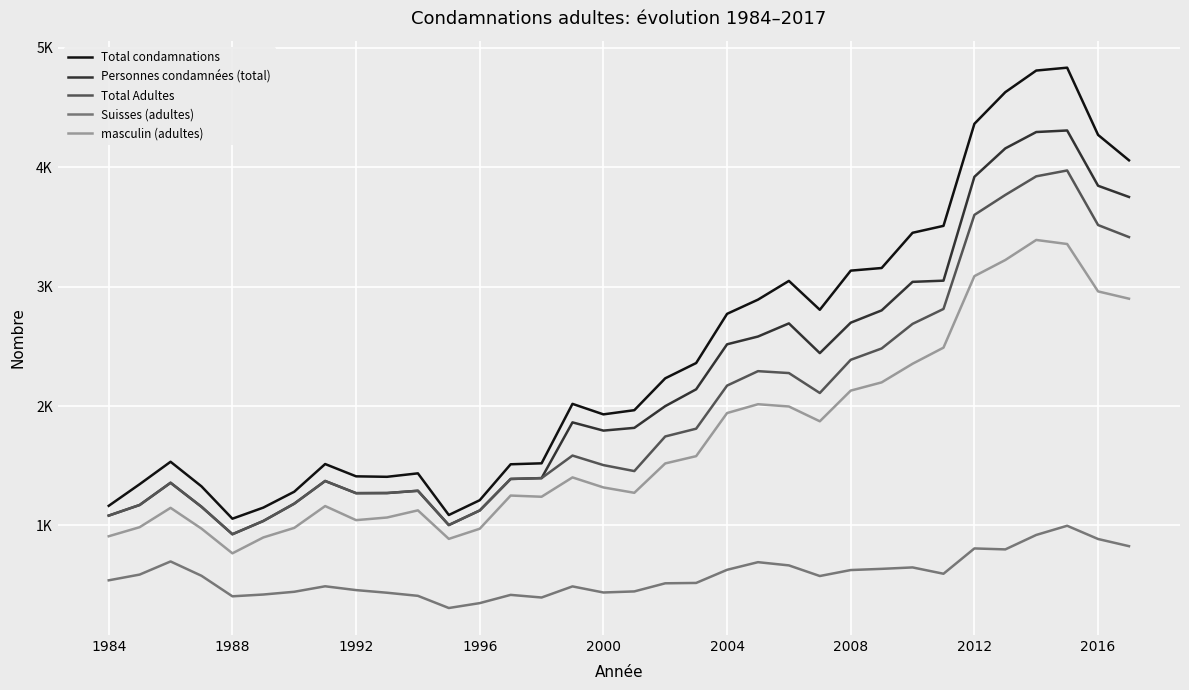

Does the chart have visible grid lines?

Yes